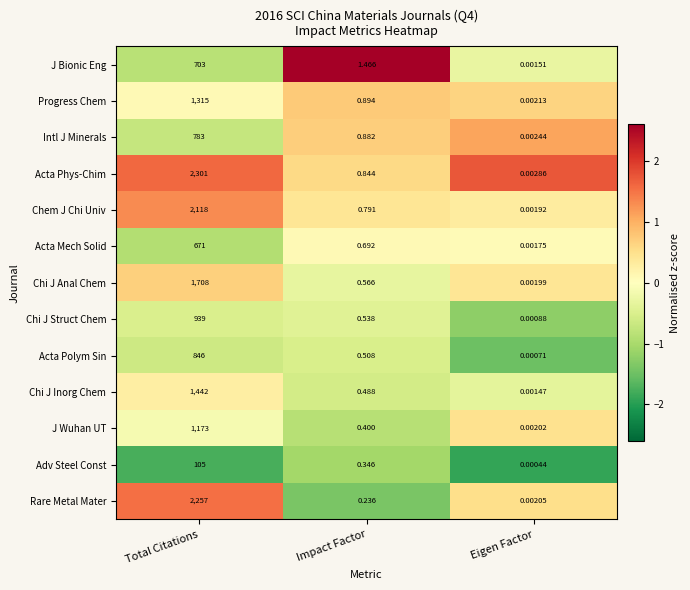

Which series has the largest total across all categories?

Acta Phys-Chim